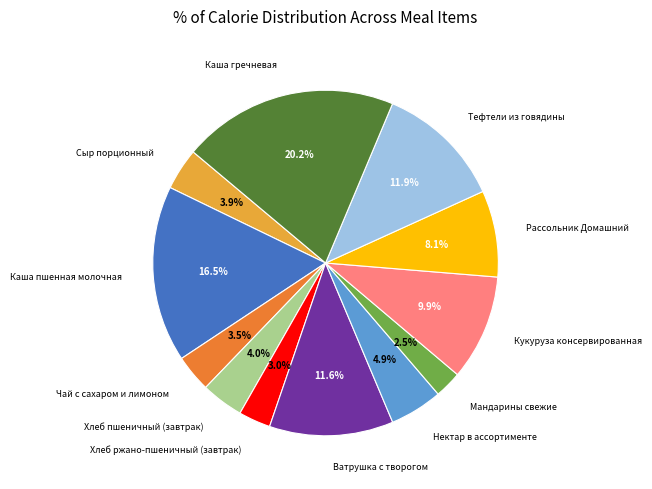

How many segments does this pie chart have?

12